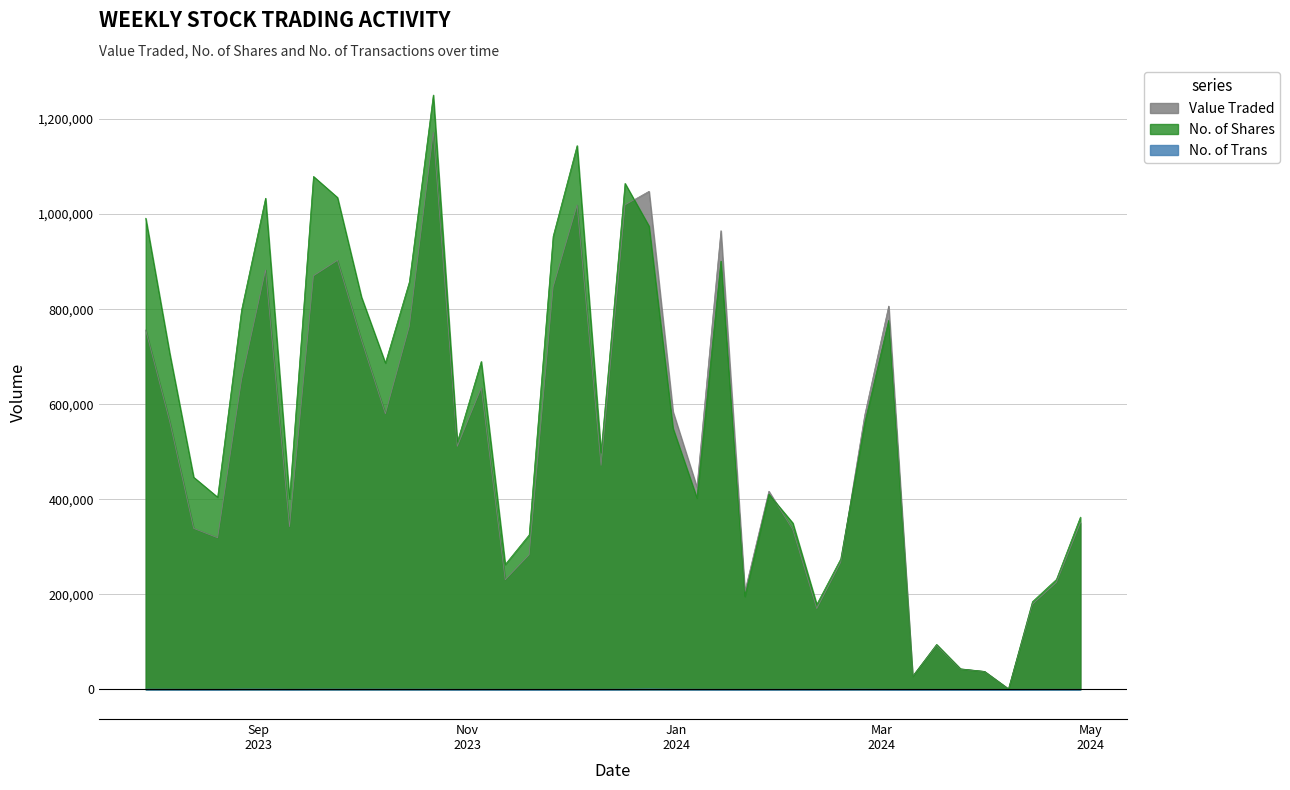

Between 25/02/2024 and 30/07/2023, which series saw the biggest shift?

No. of Shares